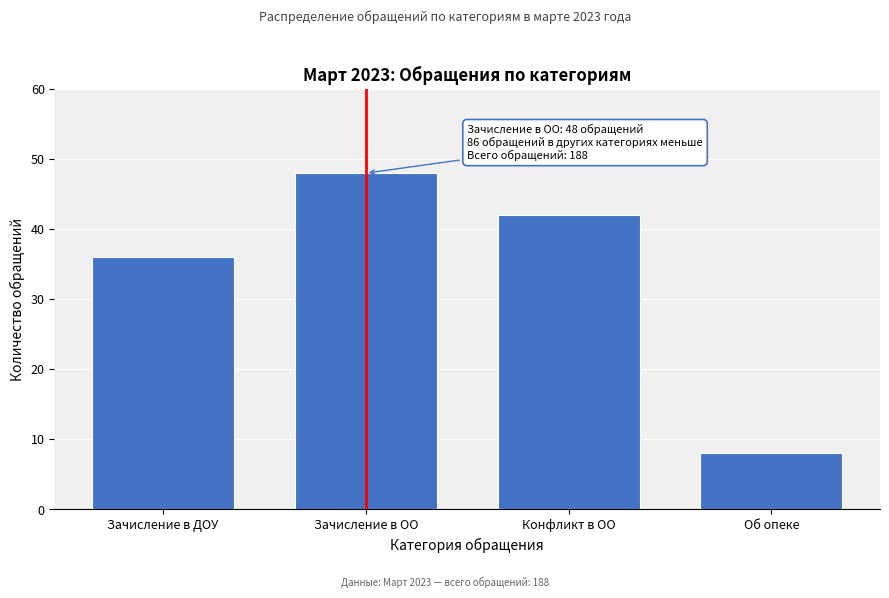

Reading left to right, transcribe all the data shown in this chart.

36	48	42	8